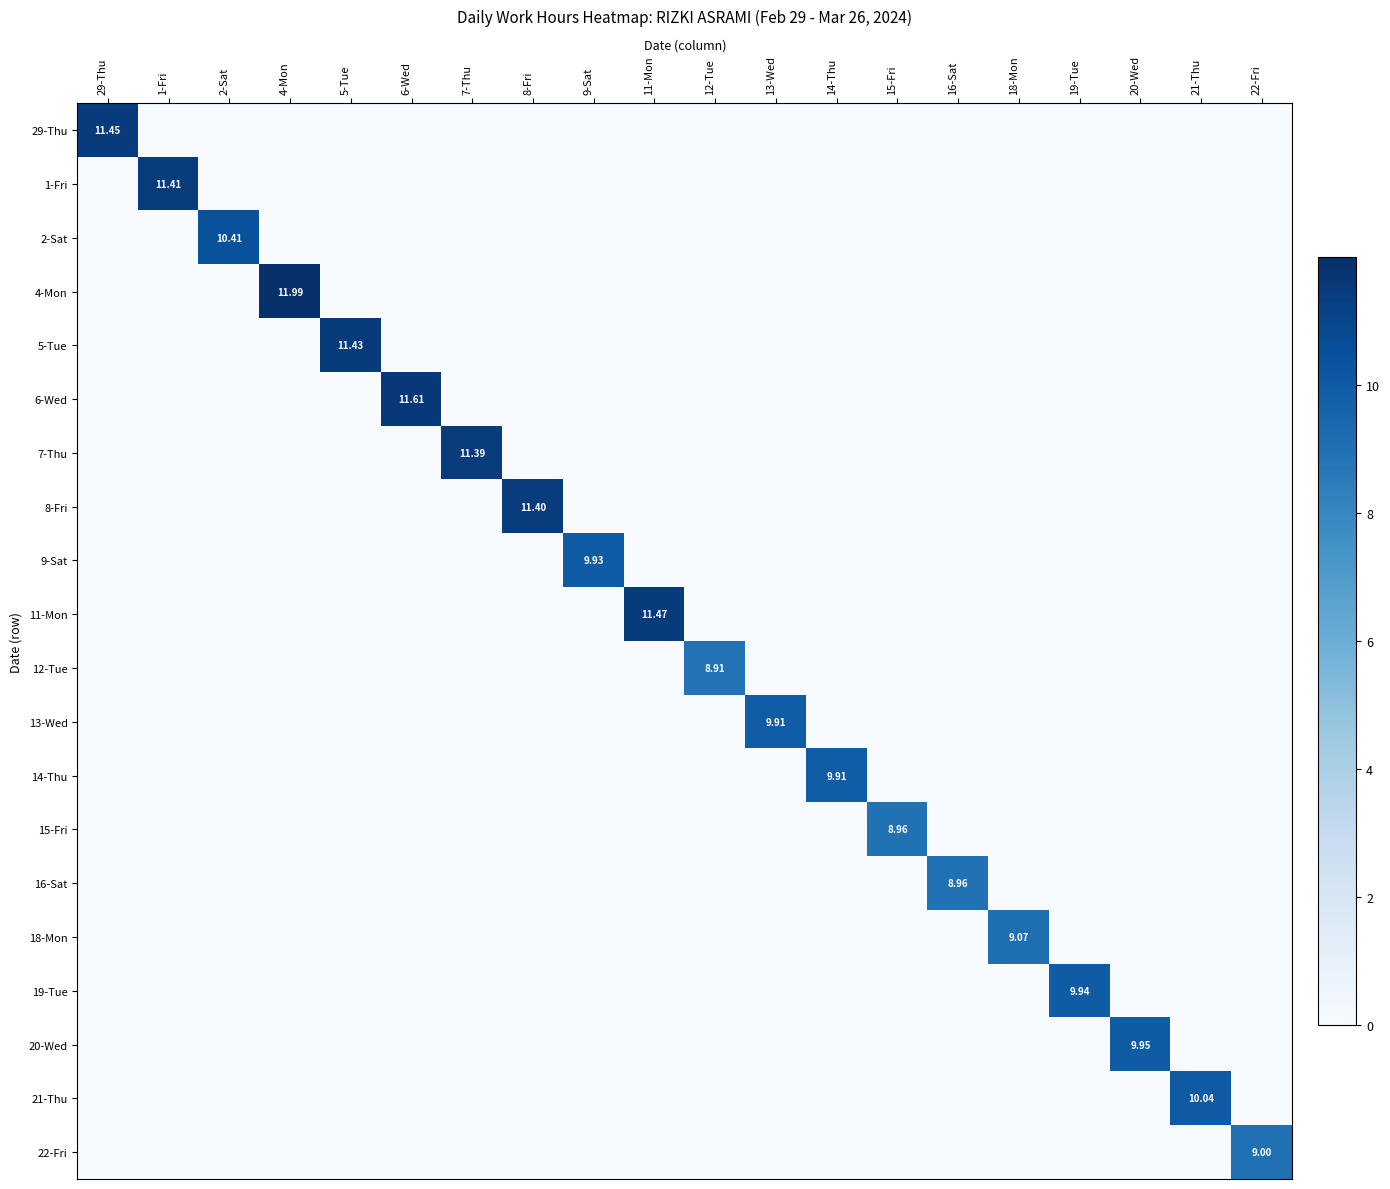

What is the total value across all series at 21-Thu?

10.0